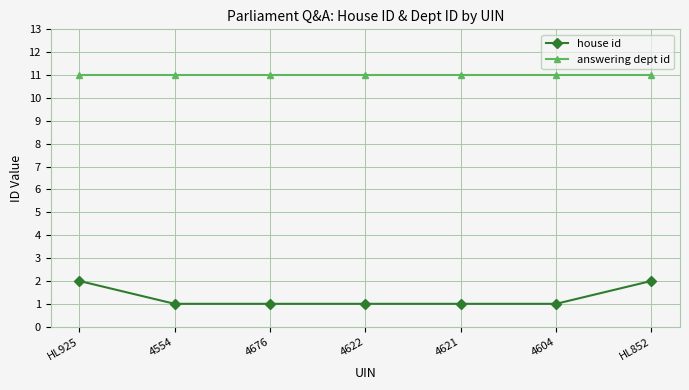

What is the approximate value of answering dept id at HL925?

11